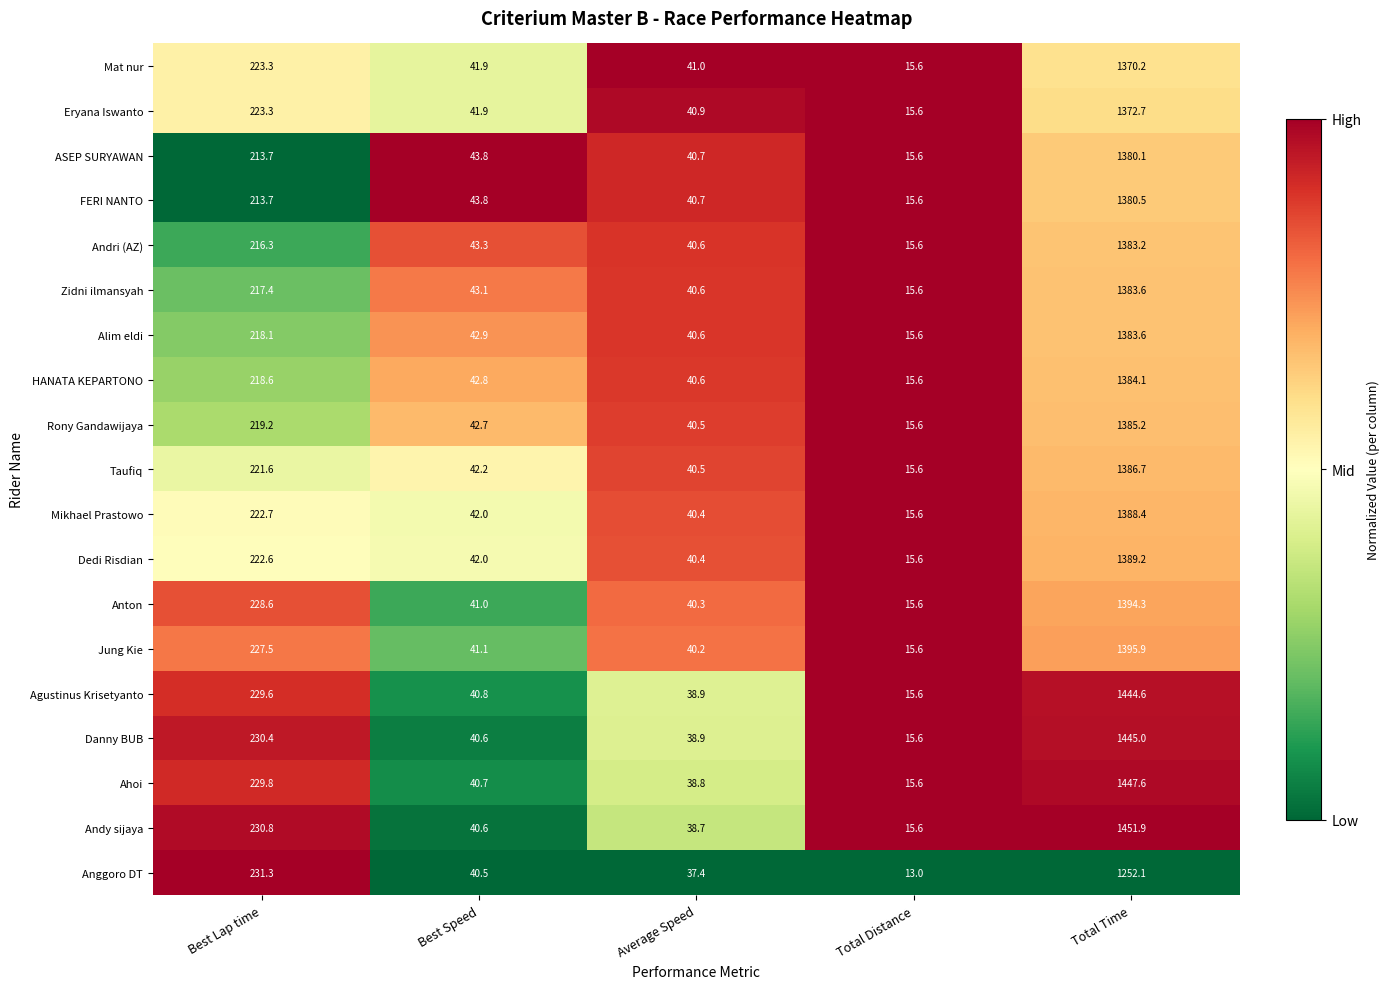

The Ahoi series shows 40.7 at Best Speed. True or false?

True